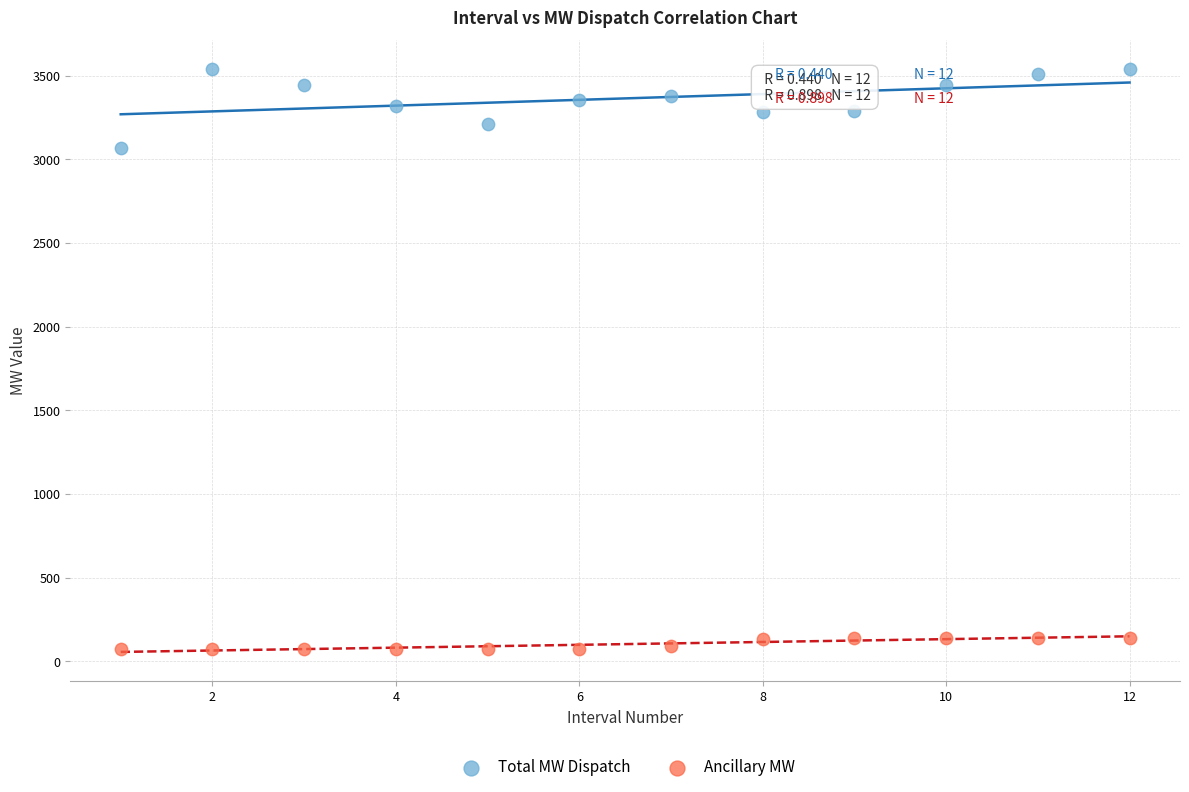

What are all the series names shown in the legend?

Total MW Dispatch, Ancillary MW